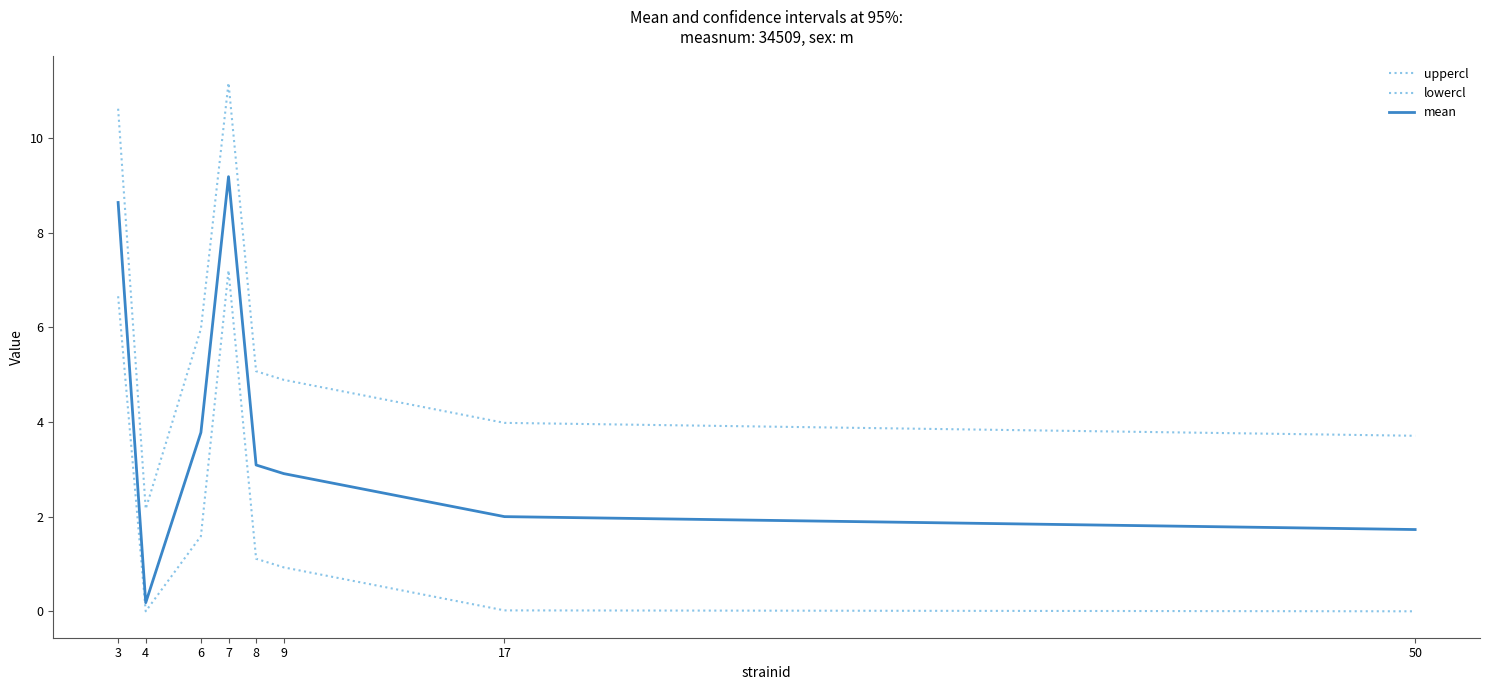

What is the value of the mean point at the 6th from the left?

2.9